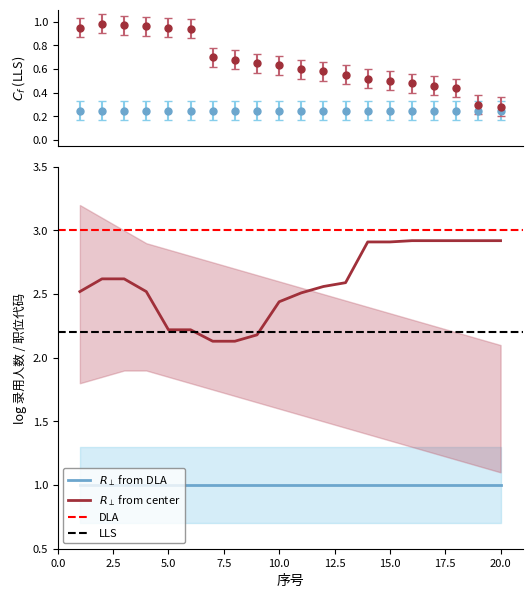

Reading right to left, extract all data points from this chart.

2.9	2.9	2.9	2.9	2.9	2.9	2.9	2.6	2.6	2.5	2.4	2.2	2.1	2.1	2.2	2.2	2.5	2.6	2.6	2.5